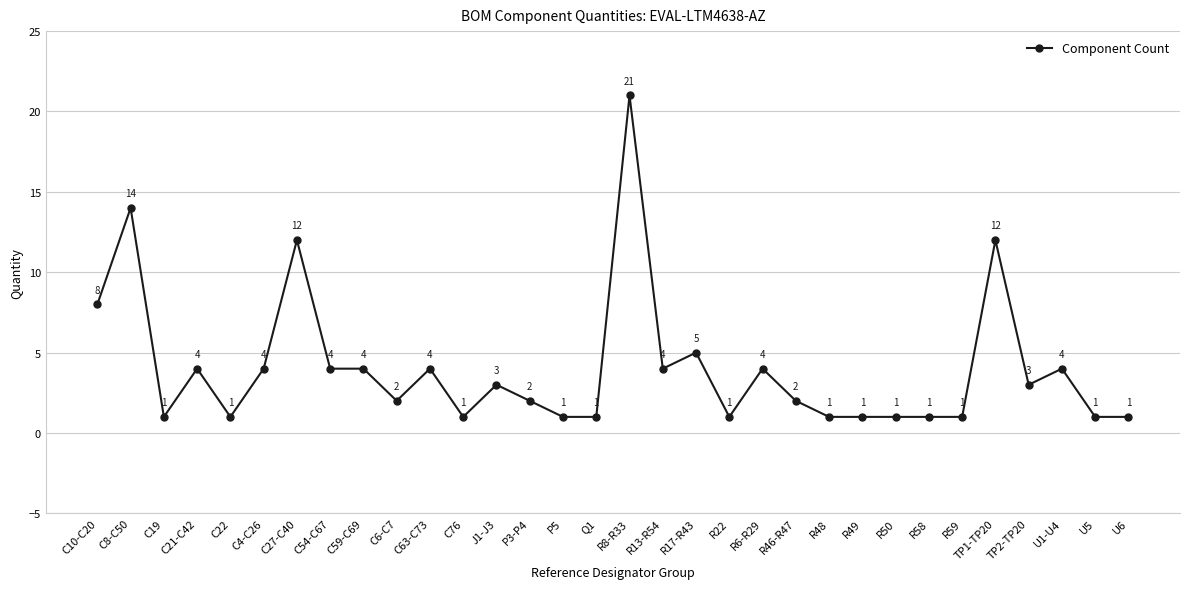

What position from the right is C10-C20?

32